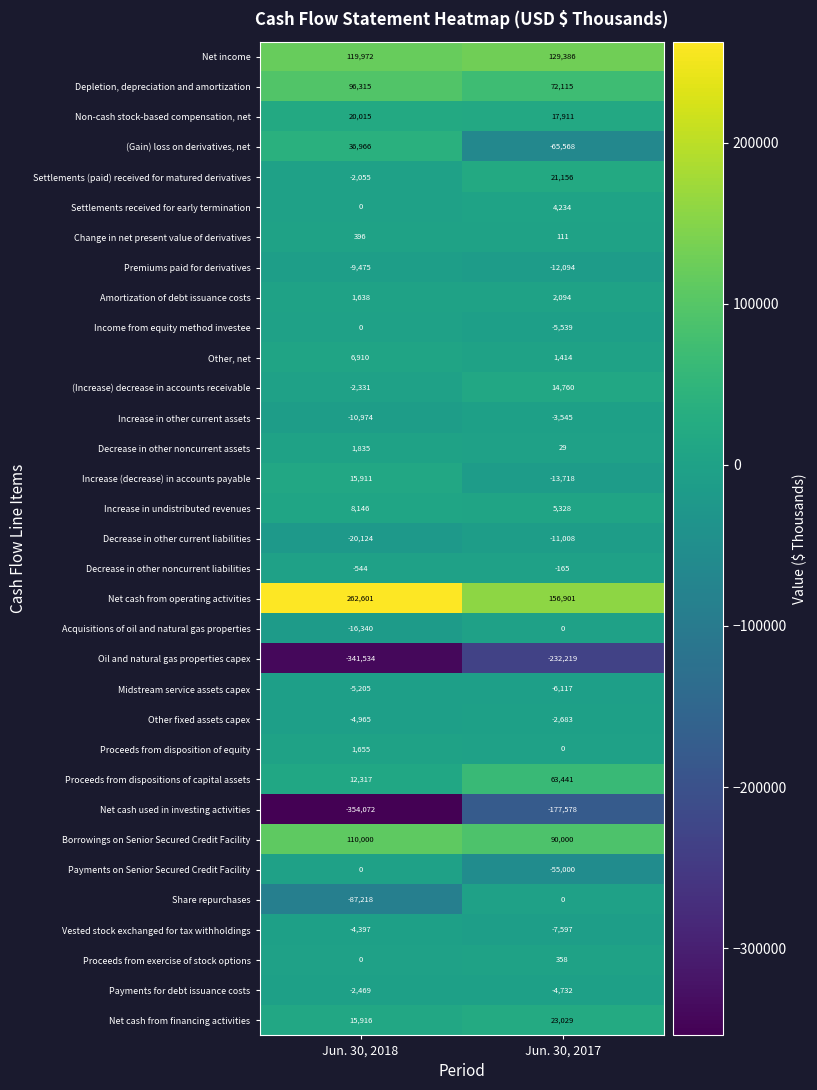

What is the difference between the Net cash from financing activities values at Jun. 30, 2018 and Jun. 30, 2017?

7113